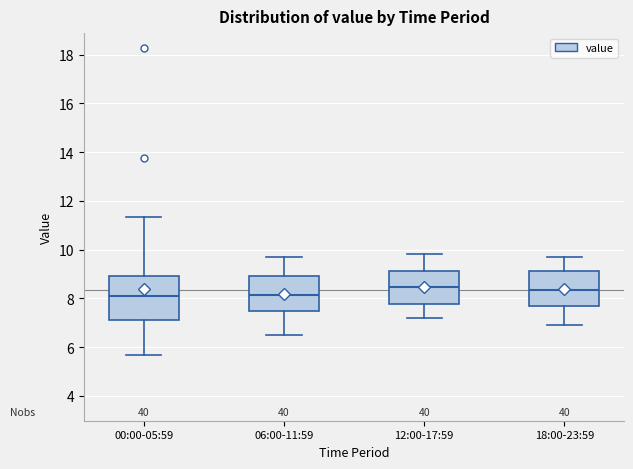

Reading left to right, read every box against the y-axis: the position of its median line, the range the box covers, and the ends of its whiskers. The values are not printed on the chart, so give them approximately, as read against the axis.

00:00-05:59: median 8.0, box 7.2 to 9.0, whiskers 5.6 to 11.4
06:00-11:59: median 8.2, box 7.4 to 9.0, whiskers 6.6 to 9.8
12:00-17:59: median 8.4, box 7.8 to 9.2, whiskers 7.2 to 9.8
18:00-23:59: median 8.4, box 7.6 to 9.2, whiskers 7.0 to 9.8